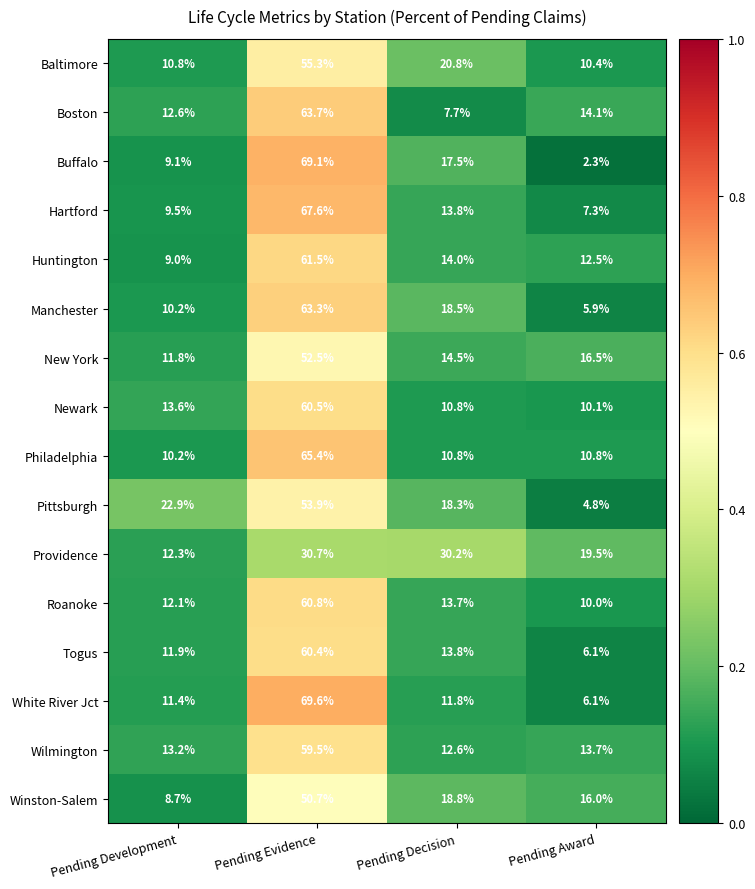

What is the smallest value displayed?

2.3